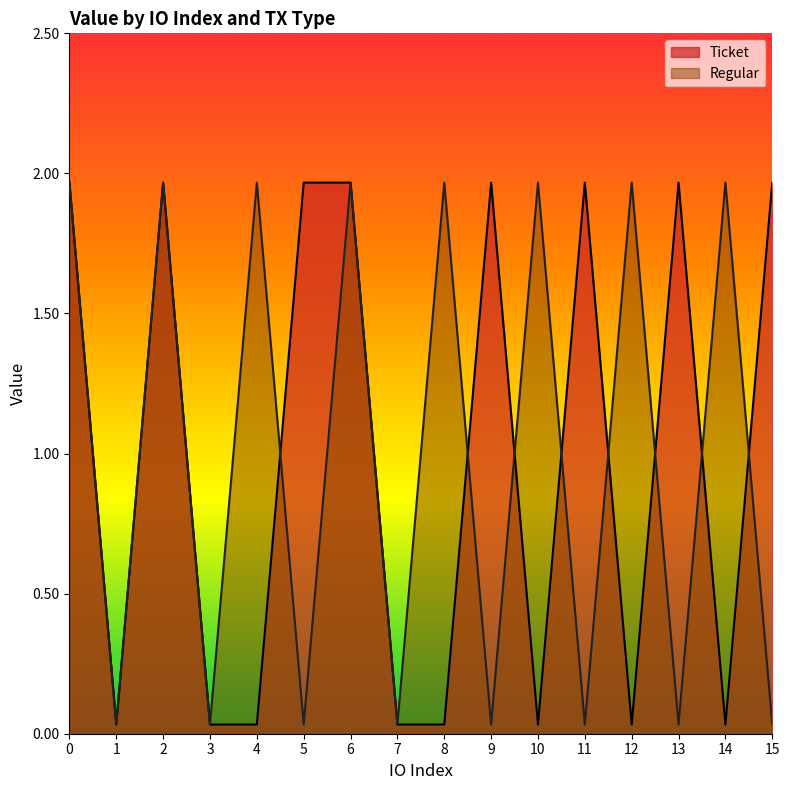

Reading left to right, list all the values displayed in this chart.

Ticket: 0=2.0	1=0.0	2=2.0	3=0.0	4=0.0	5=2.0	6=2.0	7=0.0	8=0.0	9=2.0	10=0.0	11=2.0	12=0.0	13=2.0	14=0.0	15=2.0
Regular: 0=2.0	1=0.0	2=2.0	3=0.0	4=2.0	5=0.0	6=2.0	7=0.0	8=2.0	9=0.0	10=2.0	11=0.0	12=2.0	13=0.0	14=2.0	15=0.0